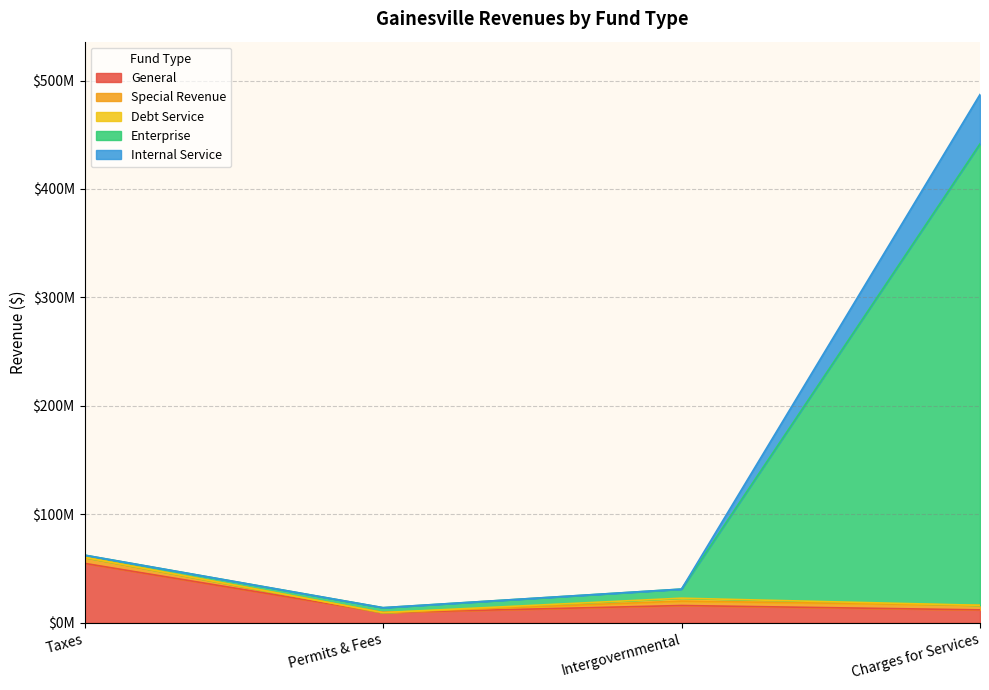

Does the chart have visible grid lines?

Yes